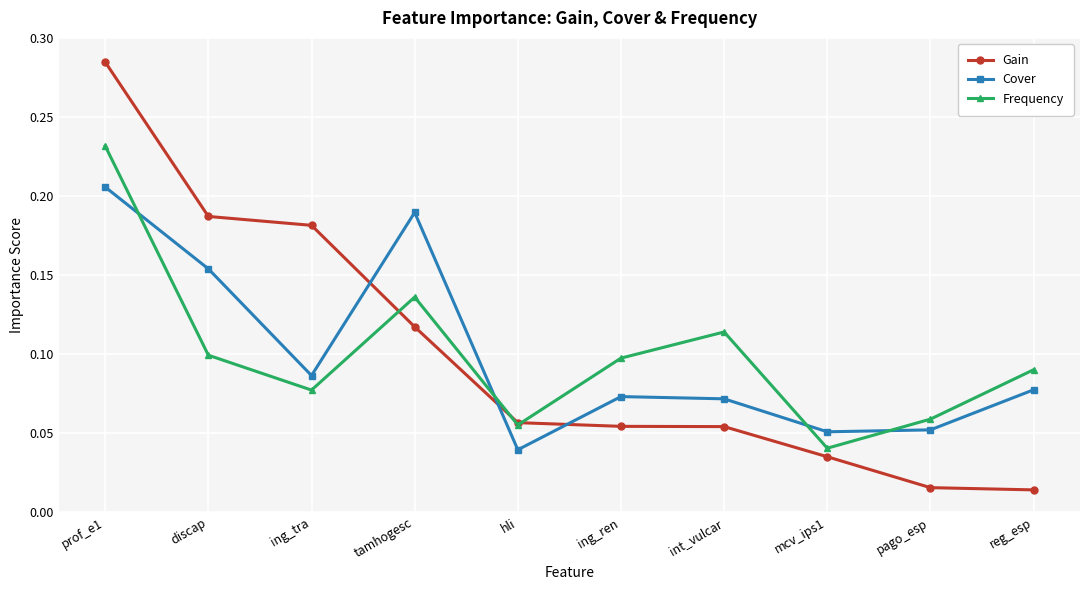

What is the sum of all Frequency values?

1.0